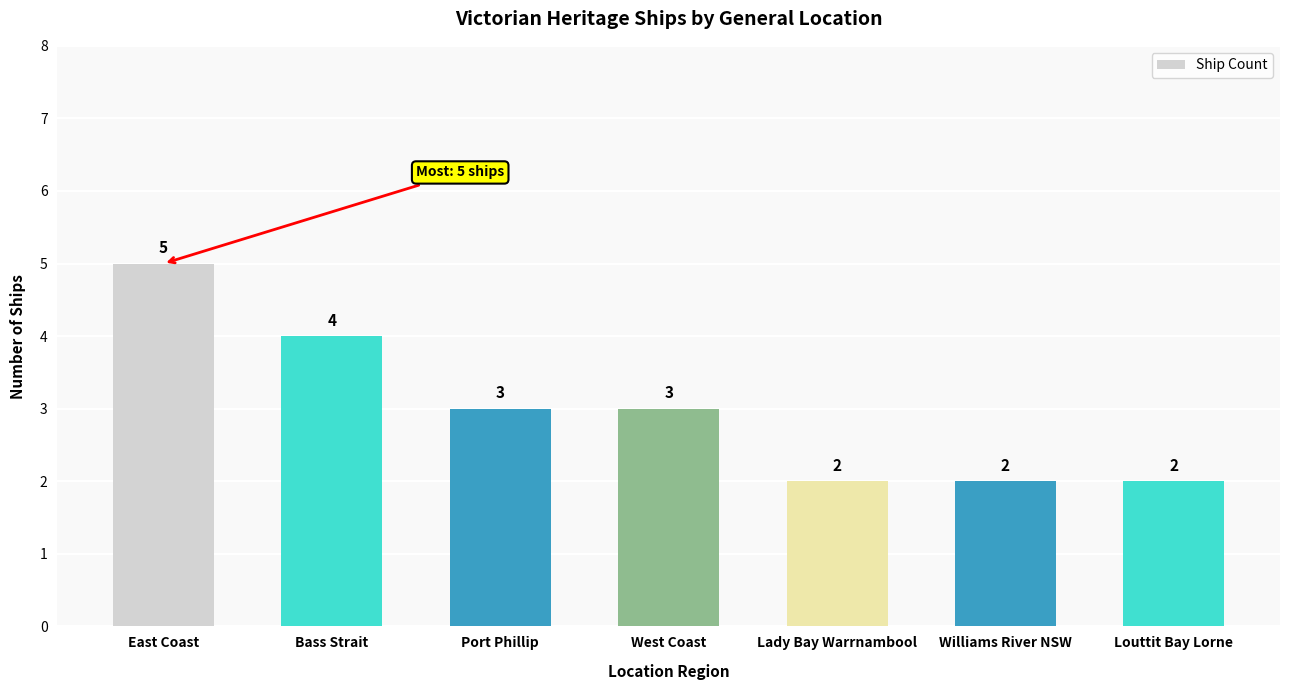

What position from the right is West Coast?

4